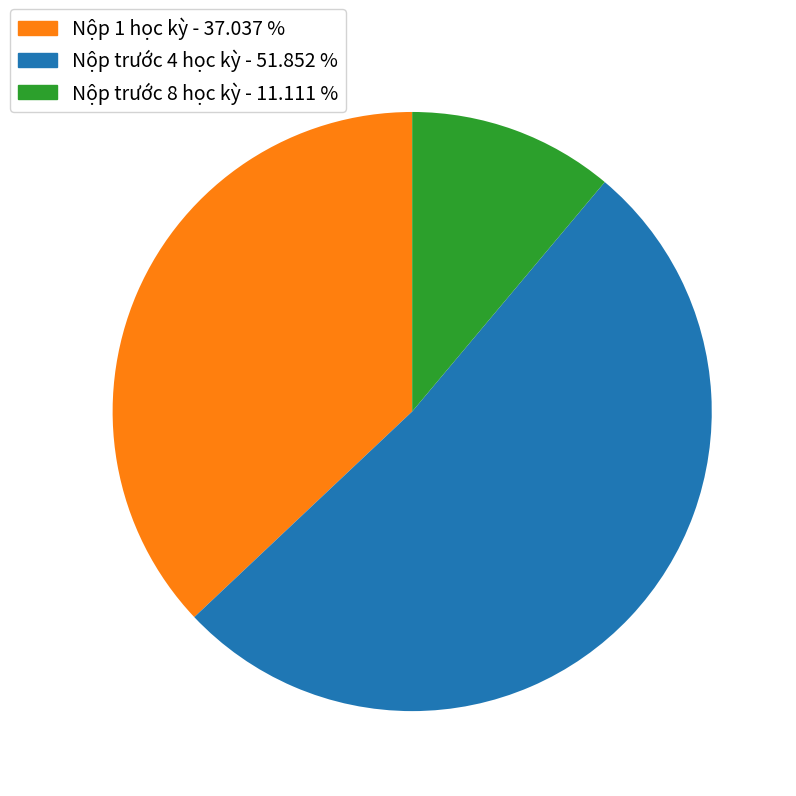

Is the sum of Nộp trước 4 học kỳ and Nộp trước 8 học kỳ greater than half?

Yes